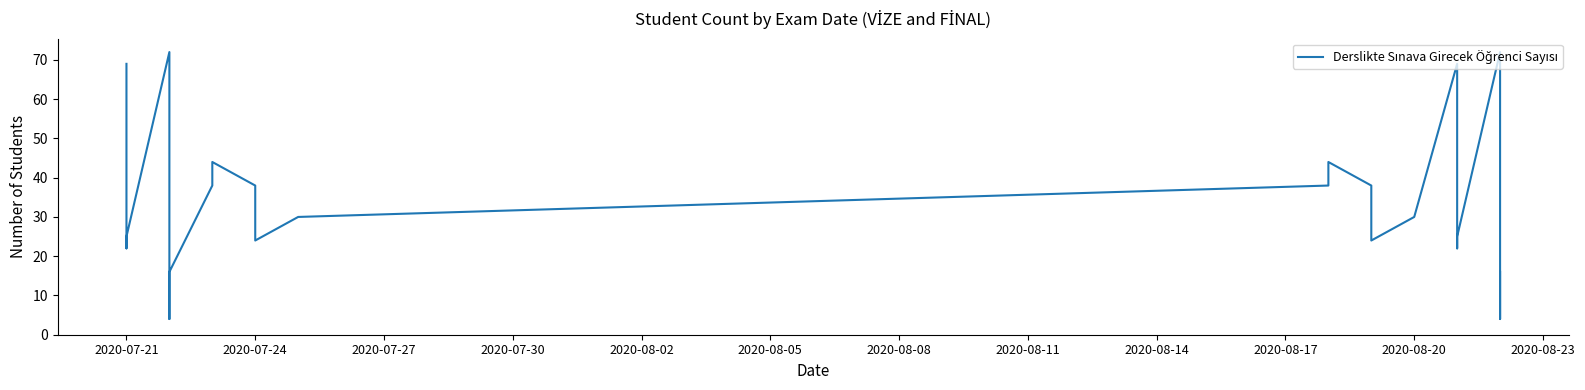

How many interior local valleys (lower than both neighbors) does the data have?

6